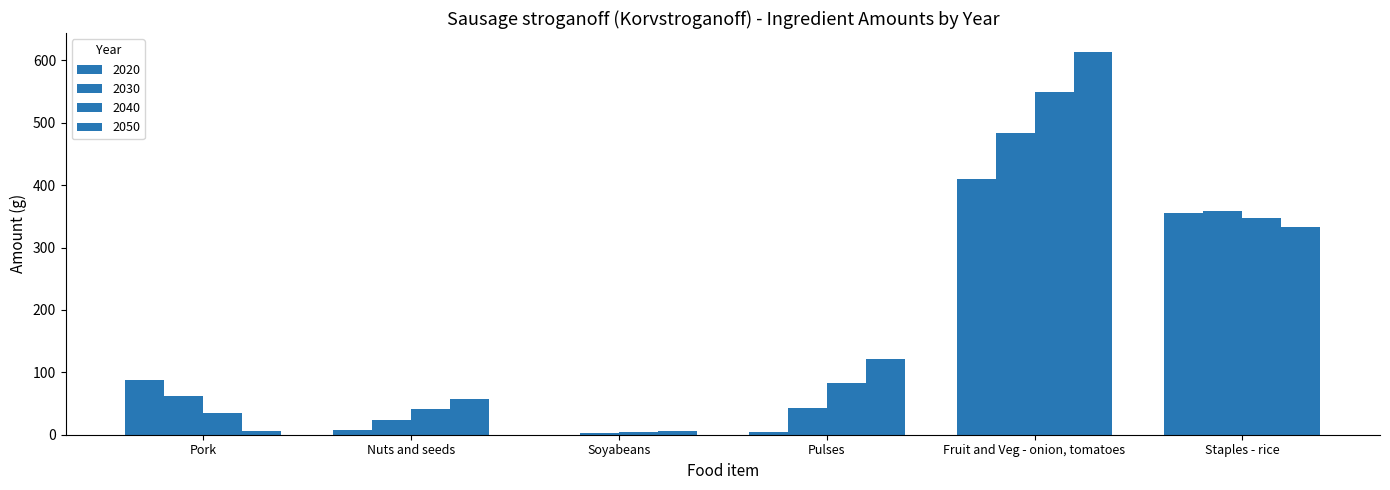

What is the difference between the highest and lowest values at Soyabeans?

5.8